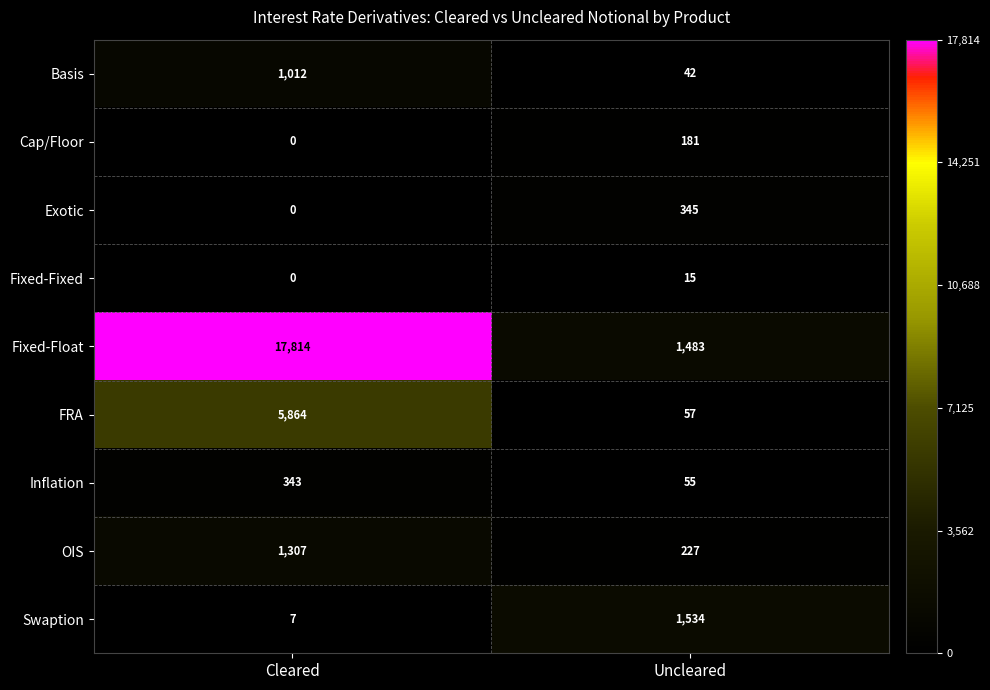

At how many categories does at least one series exceed 6976?

1